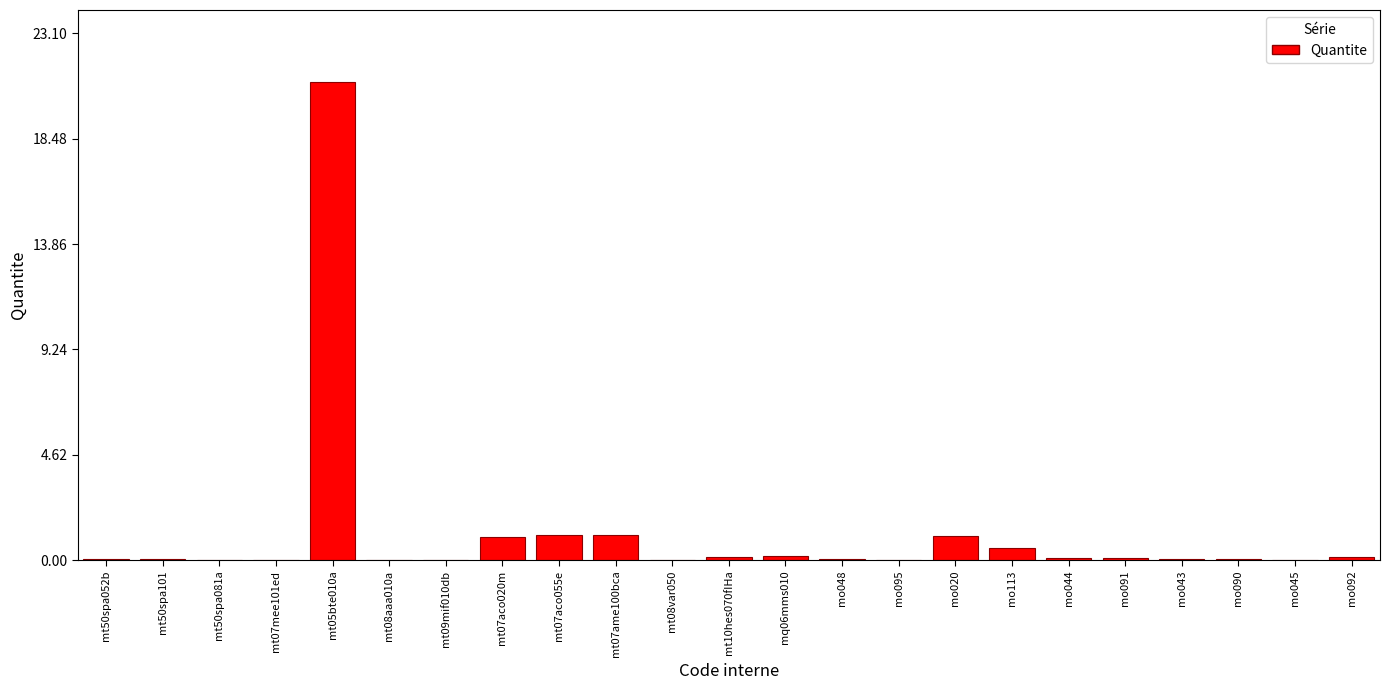

Which label corresponds to the largest value in the chart?

mt05bte010a